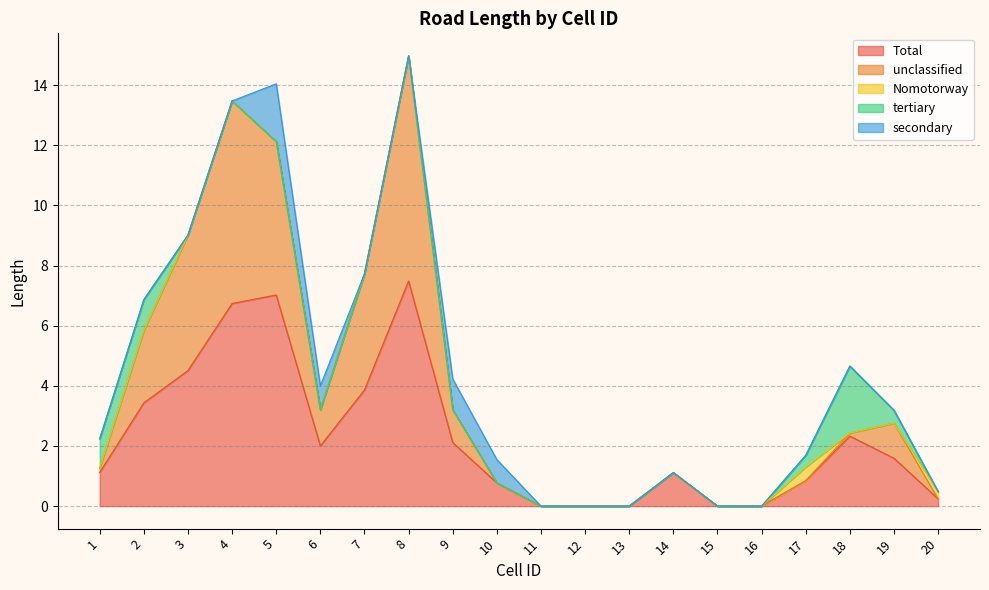

The value of secondary at 12 is 0.0. True or false?

True